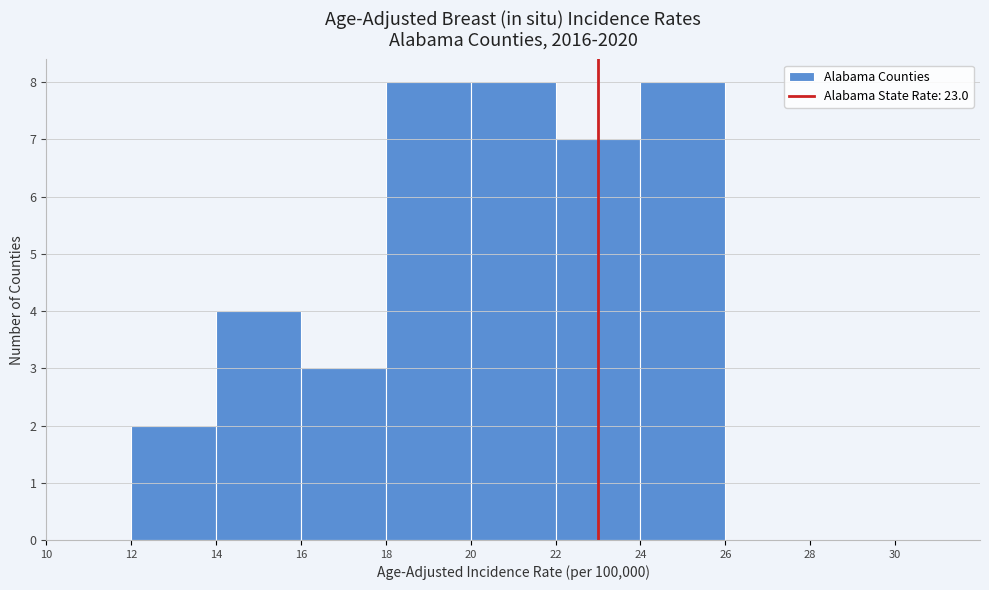

How tall is the bar that spans 20 to 22 on the x-axis? The values are not printed on the chart, so give them approximately, as read against the axis.

8